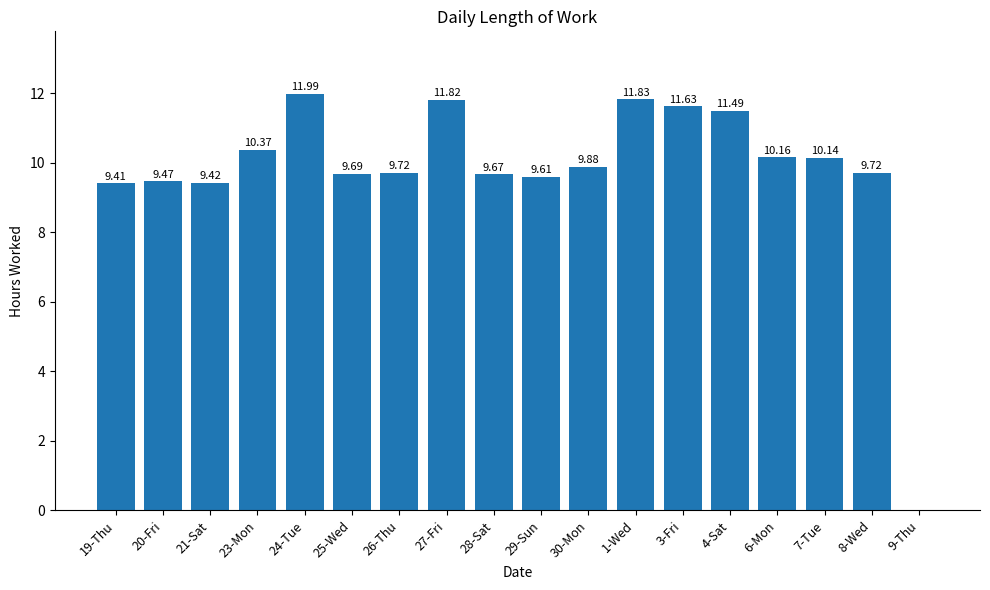

Where does the data first go above 9?

19-Thu